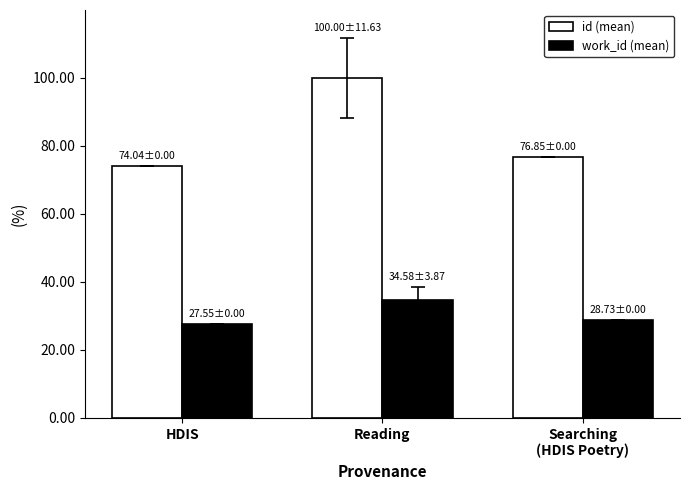

True or false: work_id (mean) has a value of 28.7 at Searching
(HDIS Poetry).

True